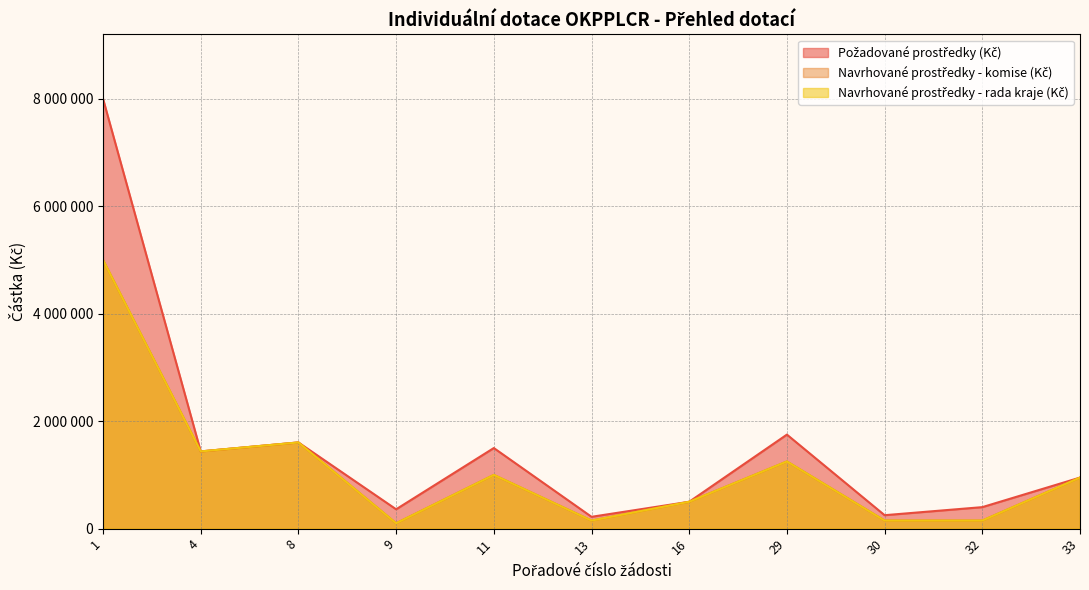

True or false: Požadované prostředky (Kč) and Navrhované prostředky - komise (Kč) cross at least once.

False